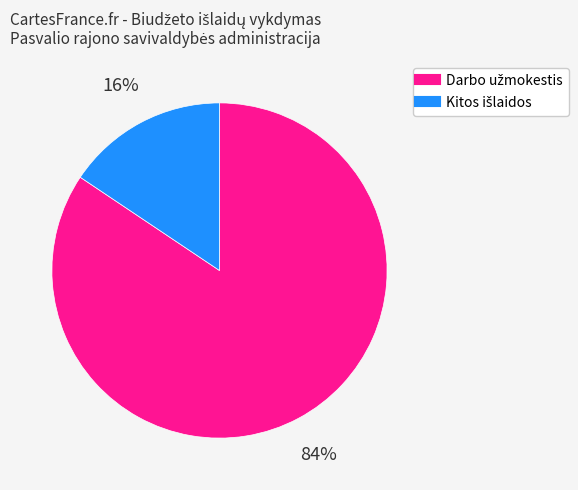

Is there any slice that represents more than half of the pie?

Yes